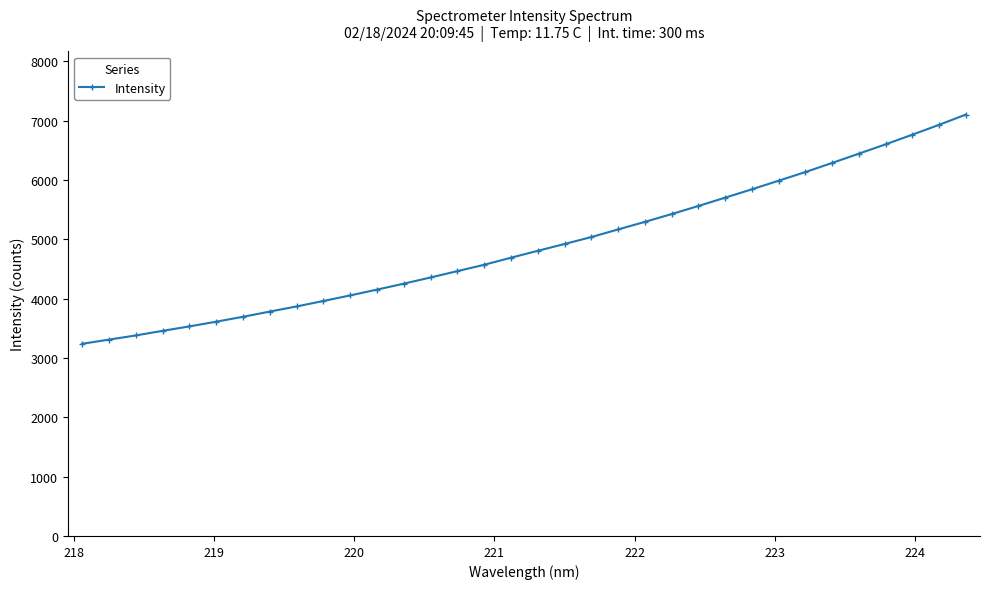

What is the difference between the maximum and minimum values?

3864.6